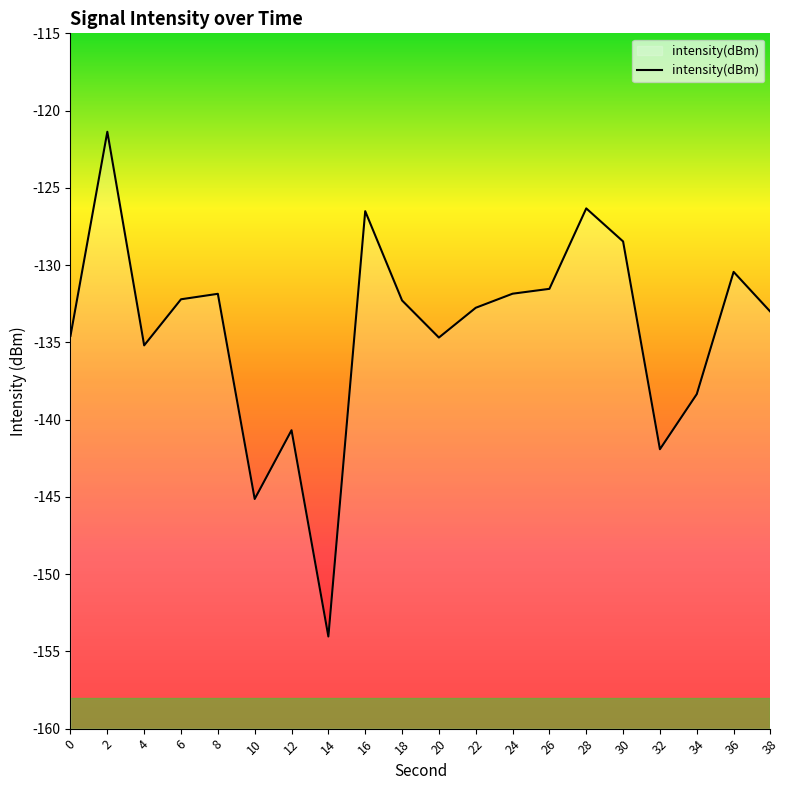

Read the value at 36.

-130.4